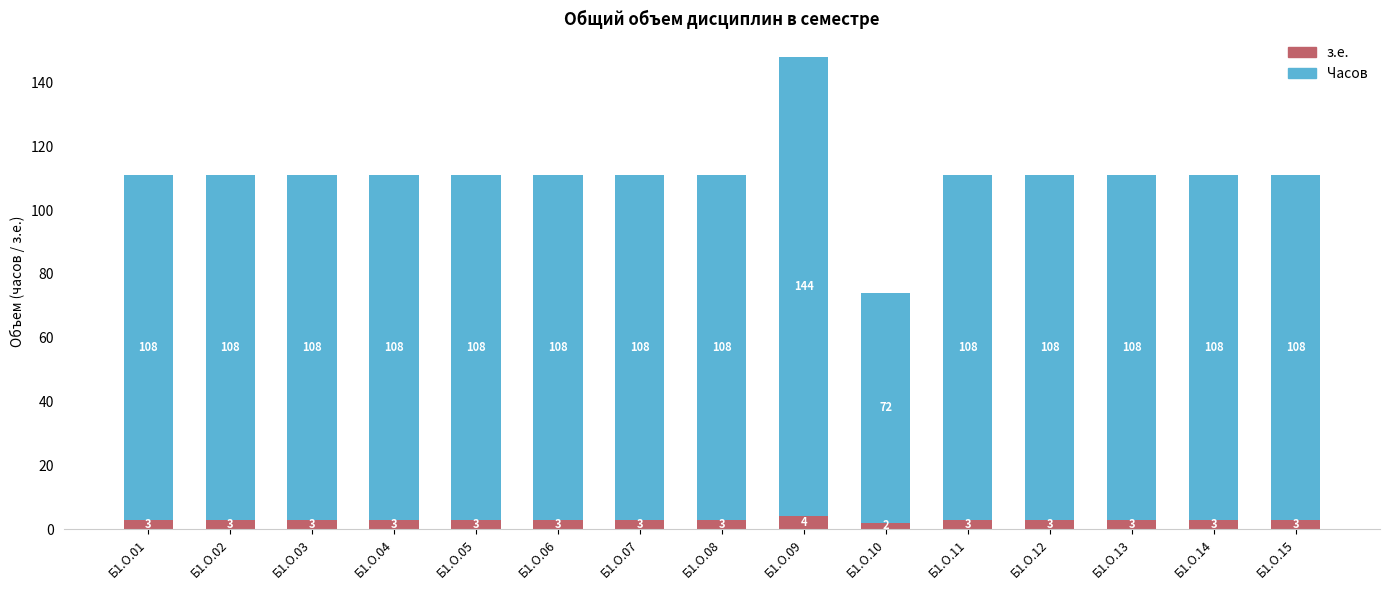

Reading left to right, what are the values for з.е.?

3	3	3	3	3	3	3	3	4	2	3	3	3	3	3